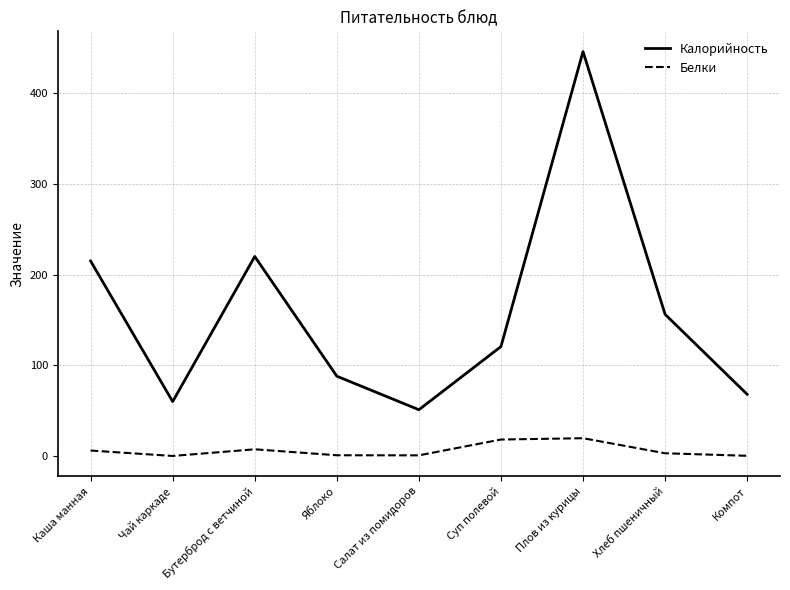

True or false: Калорийность and Белки cross at least once.

False